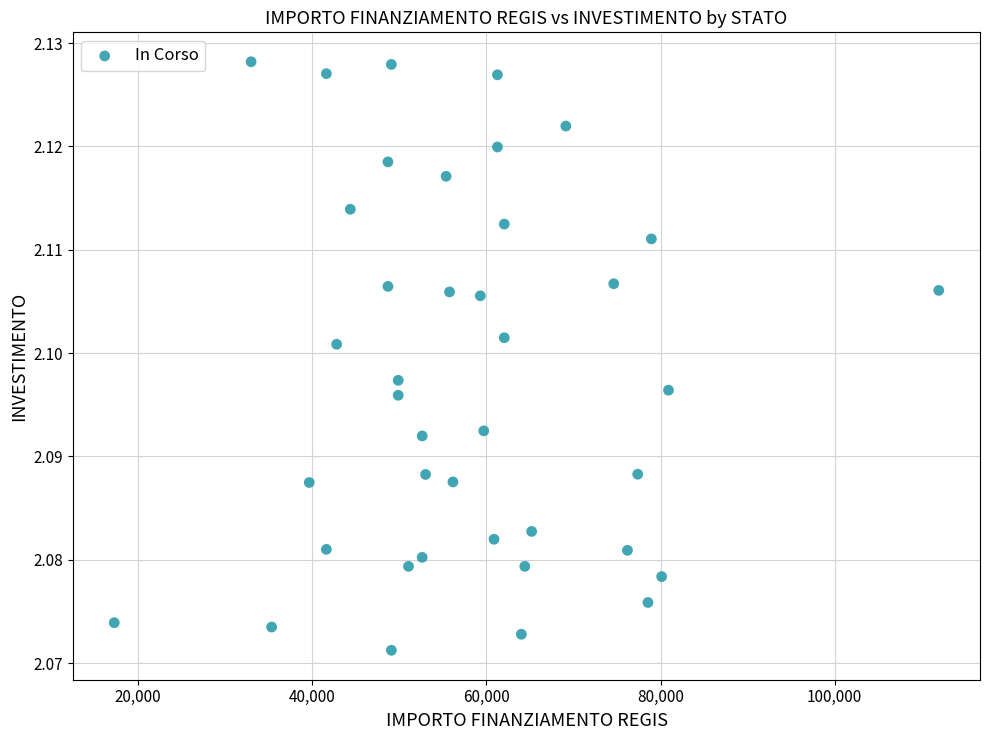

What is the range of X values (max minus min)?

94665.7